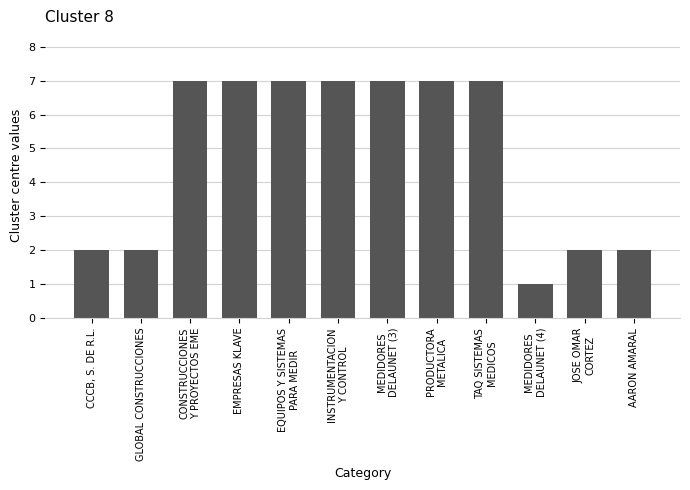

Does the chart contain stacked bars?

No